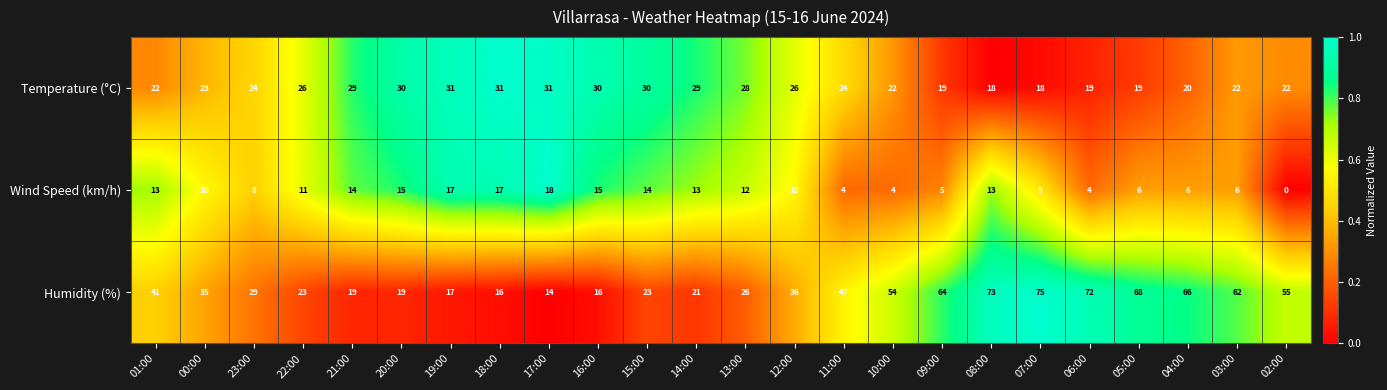

What is the difference between the maximum and minimum values in the Humidity (%) series?

61